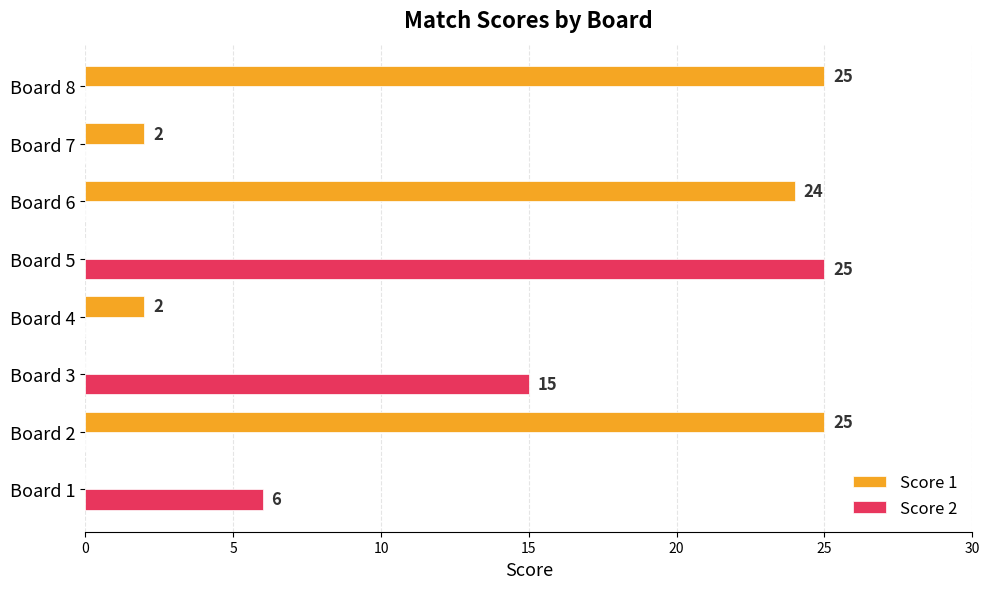

What is the sum of all Score 1 values?

78